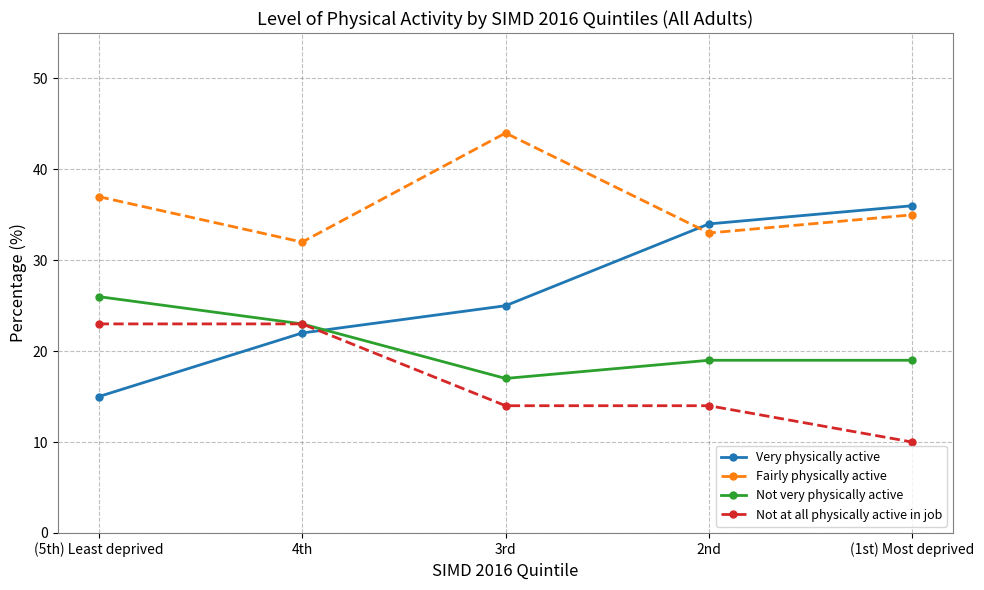

What is the label of the 2nd point from the right?

2nd